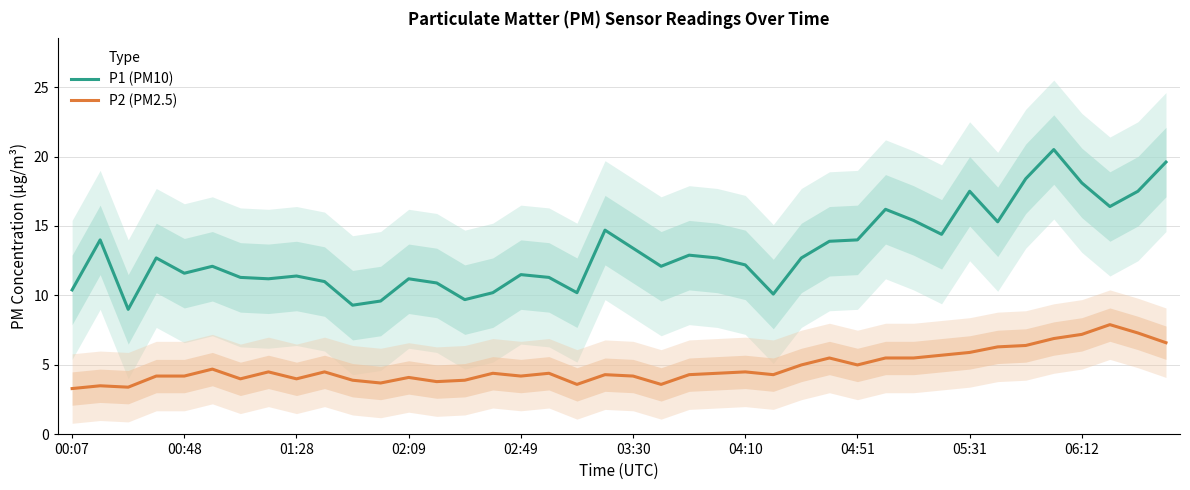

What is the approximate value of P1 (PM10) at 00:07?

10.4